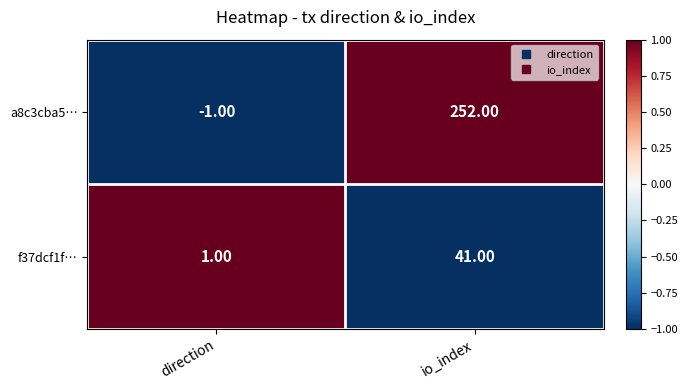

What is the average value of the a8c3cba5… series?

126